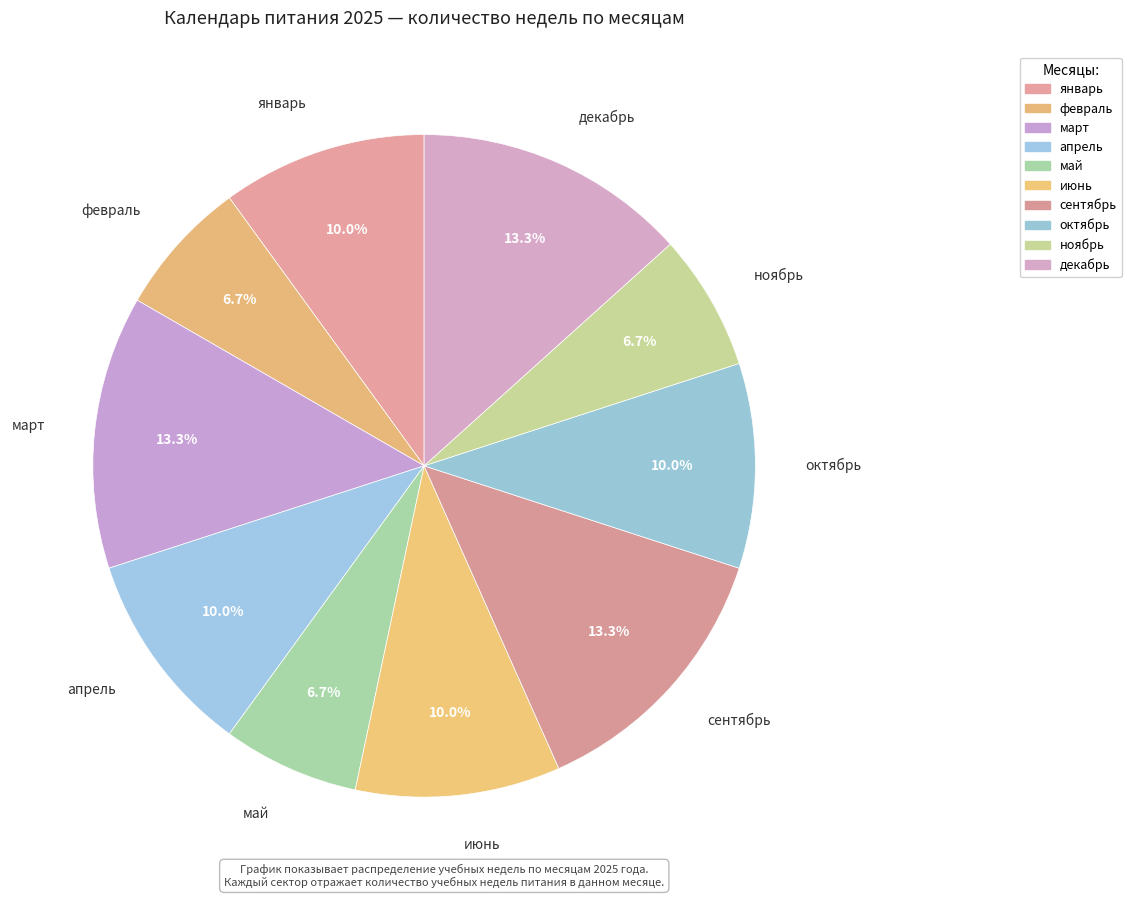

Which category has the smallest portion of the pie?

февраль